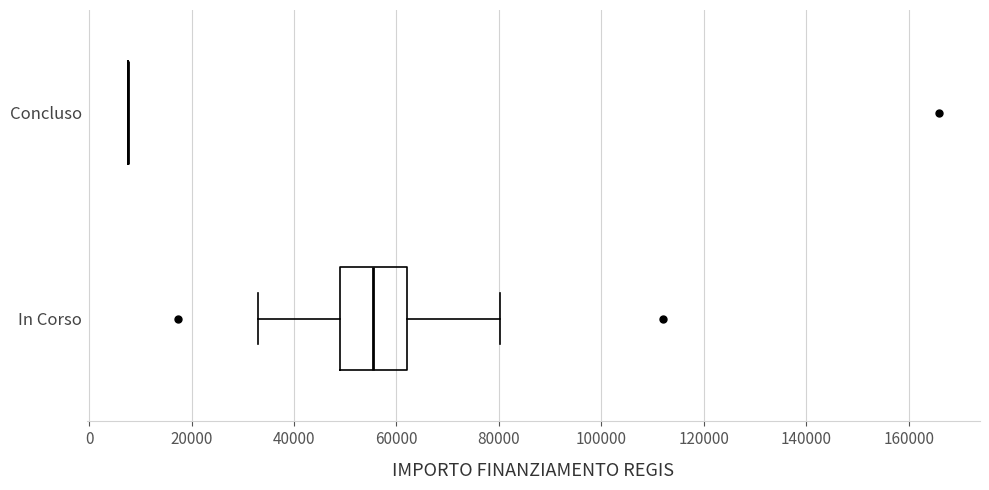

Reading bottom to top, read every box against the x-axis: the position of its median line, the range the box covers, and the ends of its whiskers. The values are not printed on the chart, so give them approximately, as read against the axis.

In Corso: median 56000, box 48000 to 62000, whiskers 32000 to 80000
Concluso: box collapsed to a line at 8000, whiskers 8000 to 8000